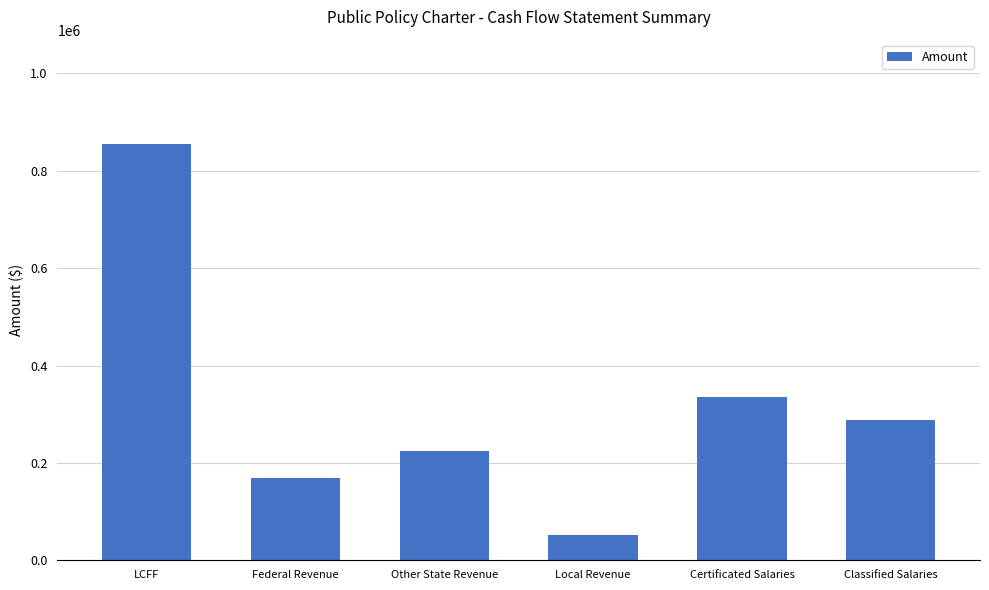

How many categories are shown in the chart?

6